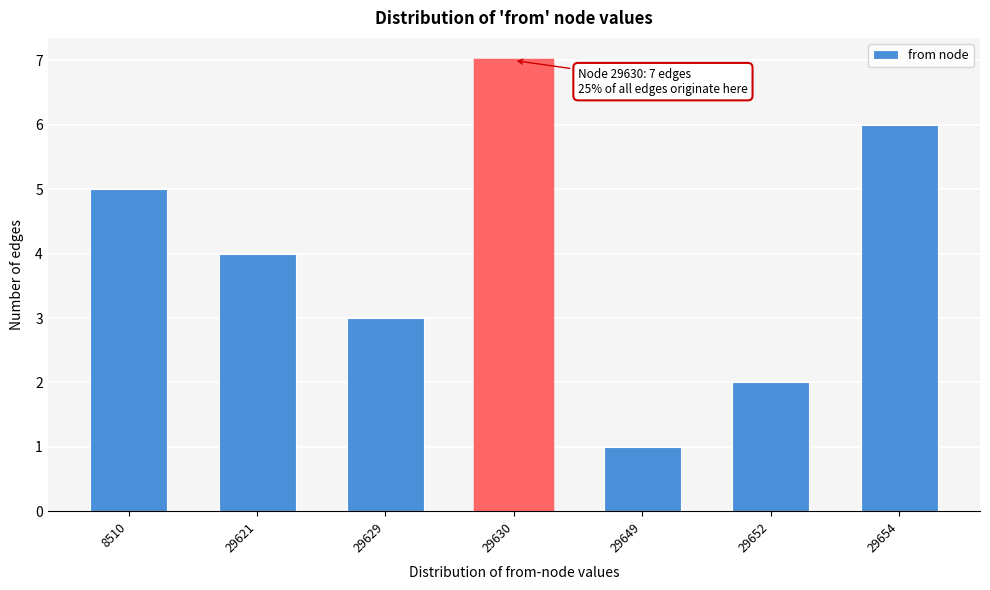

Reading left to right, what are all the values shown in this chart?

5	4	3	7	1	2	6